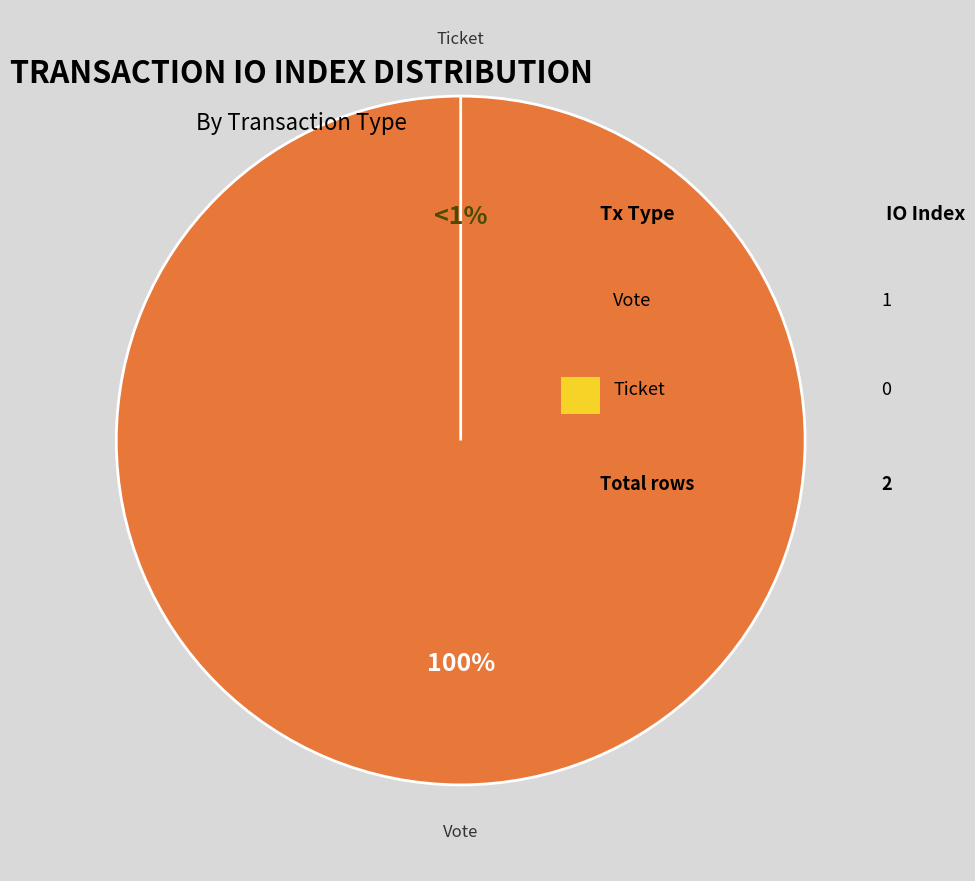

The Vote slice represents 100% of the pie. True or false?

True